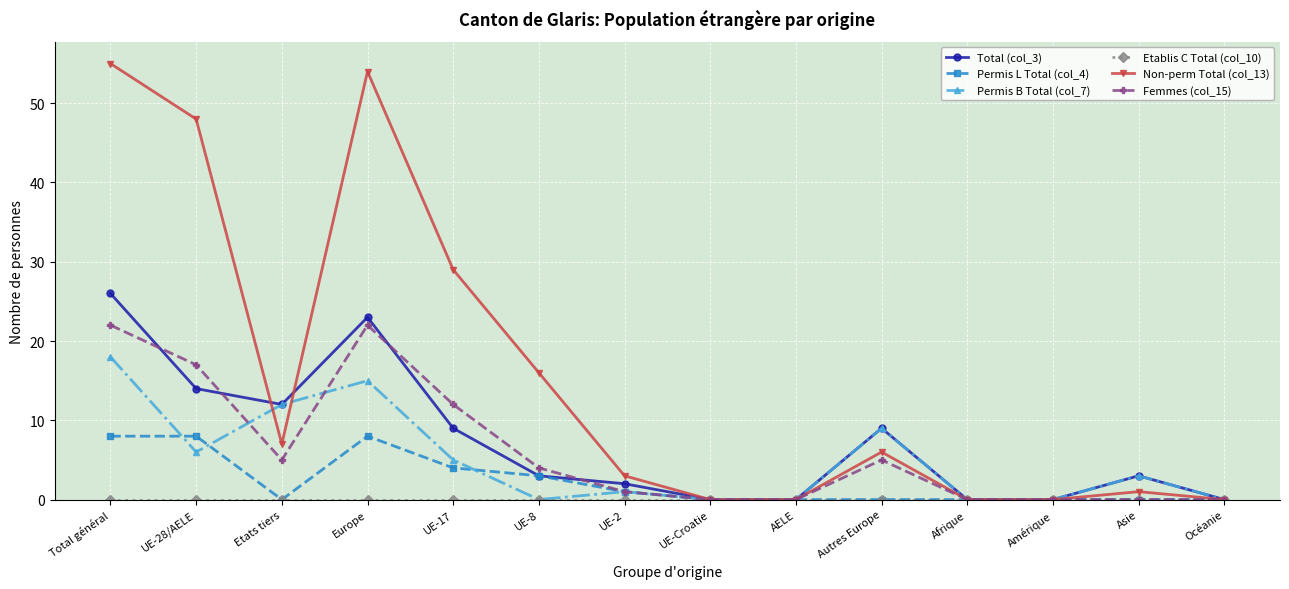

How many distinct data groups are displayed?

6